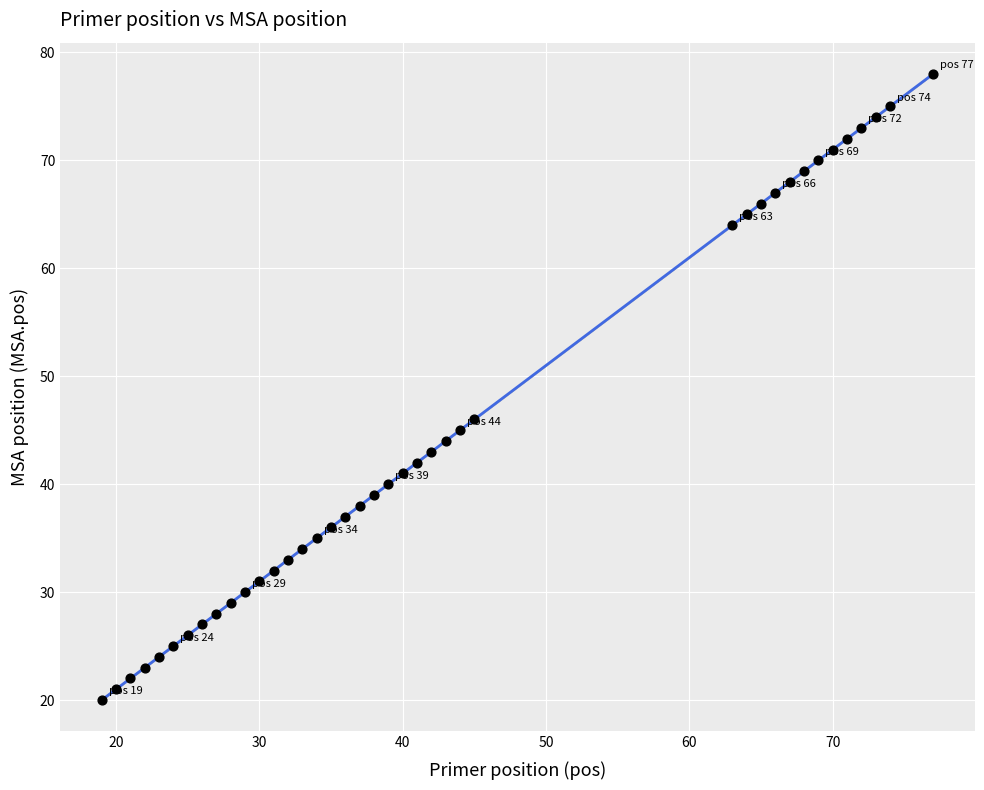

What Y value in the scatter plot is closest to 49?

46